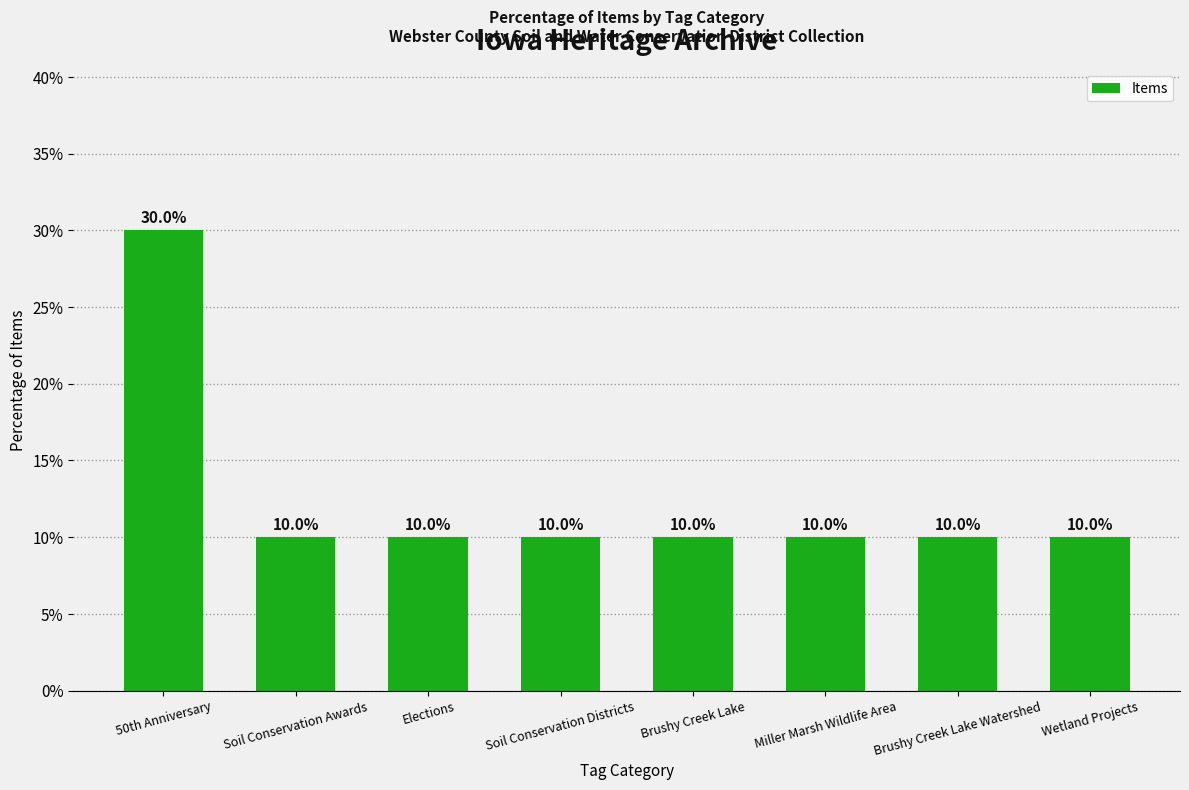

What position from the left is Brushy Creek Lake Watershed?

7